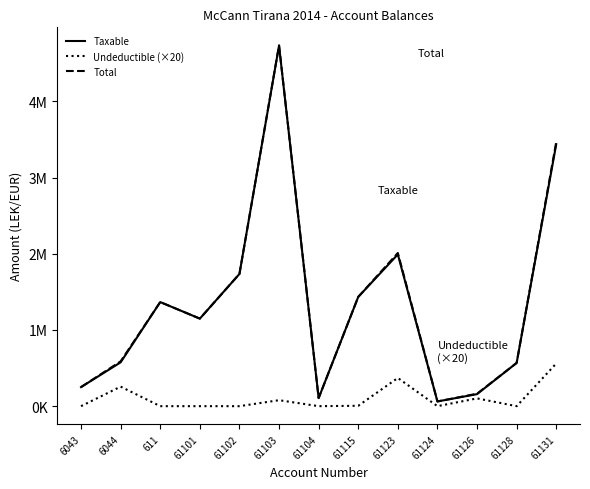

What is the sum of all Total values?

17632294.2